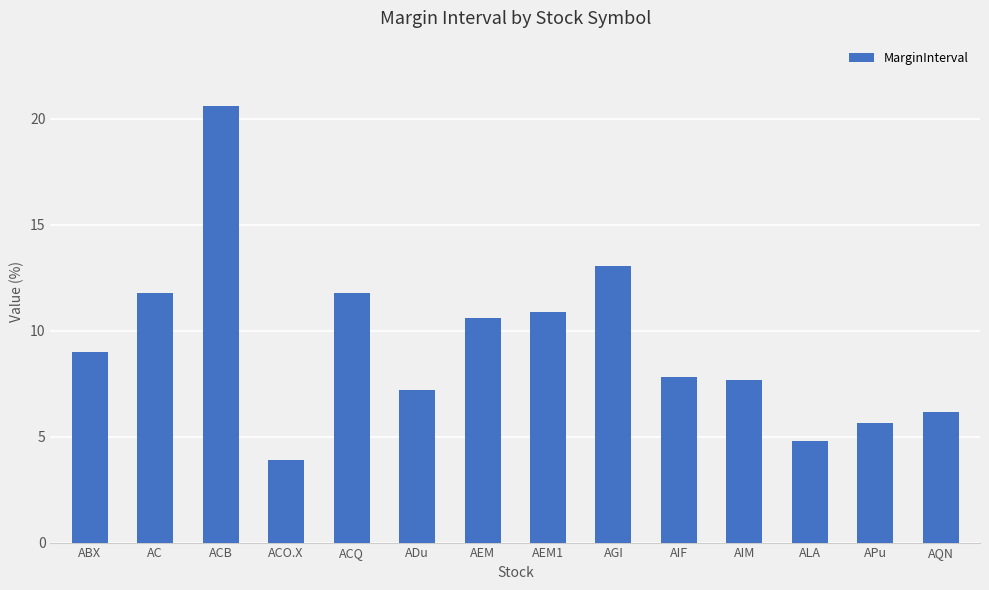

What is the change in value from ADu to ALA?

-2.4